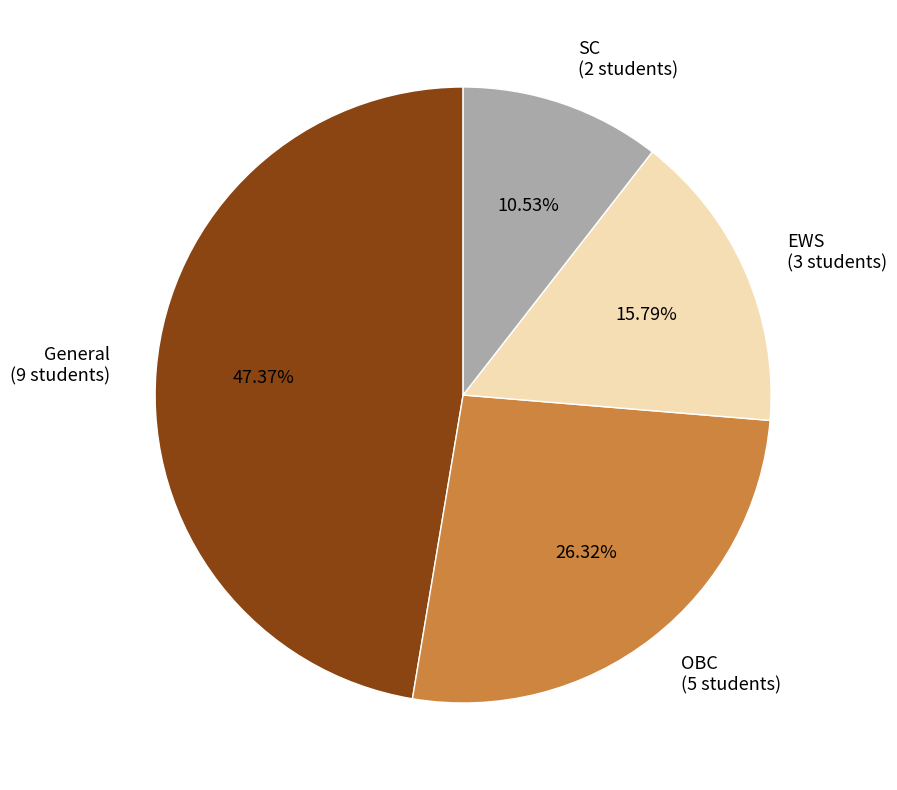

Rank the categories by value from lowest to highest.

SC, EWS, OBC, General